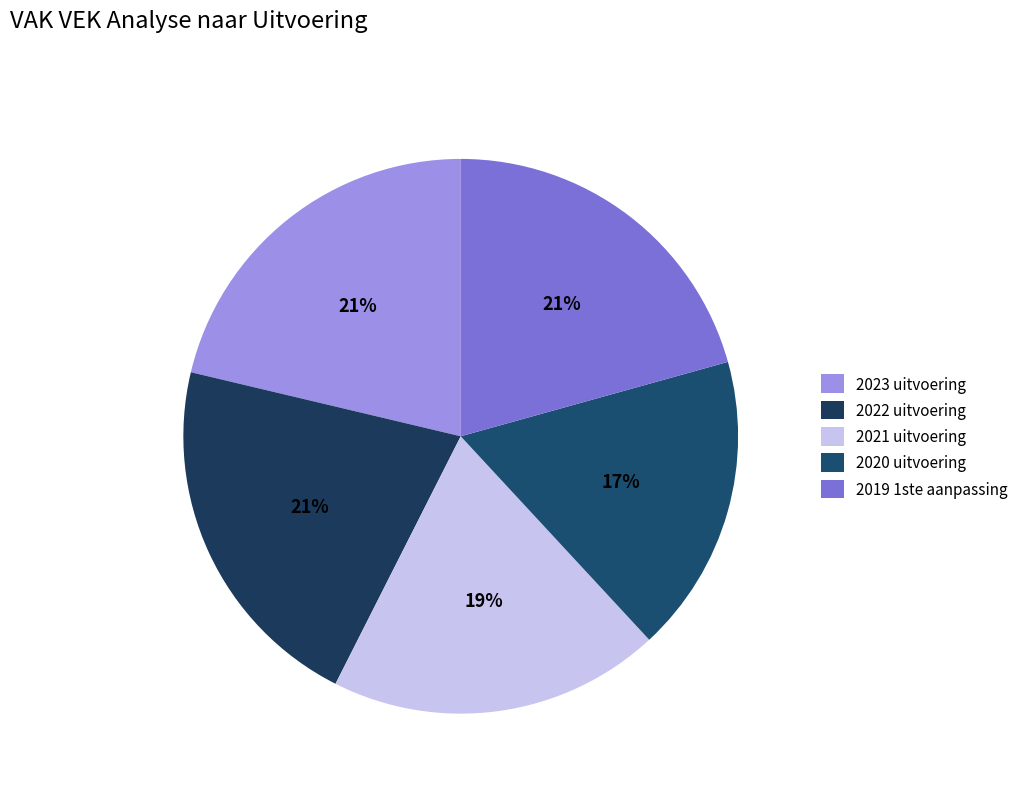

To the nearest percent, what portion does 2020 uitvoering represent?

17%